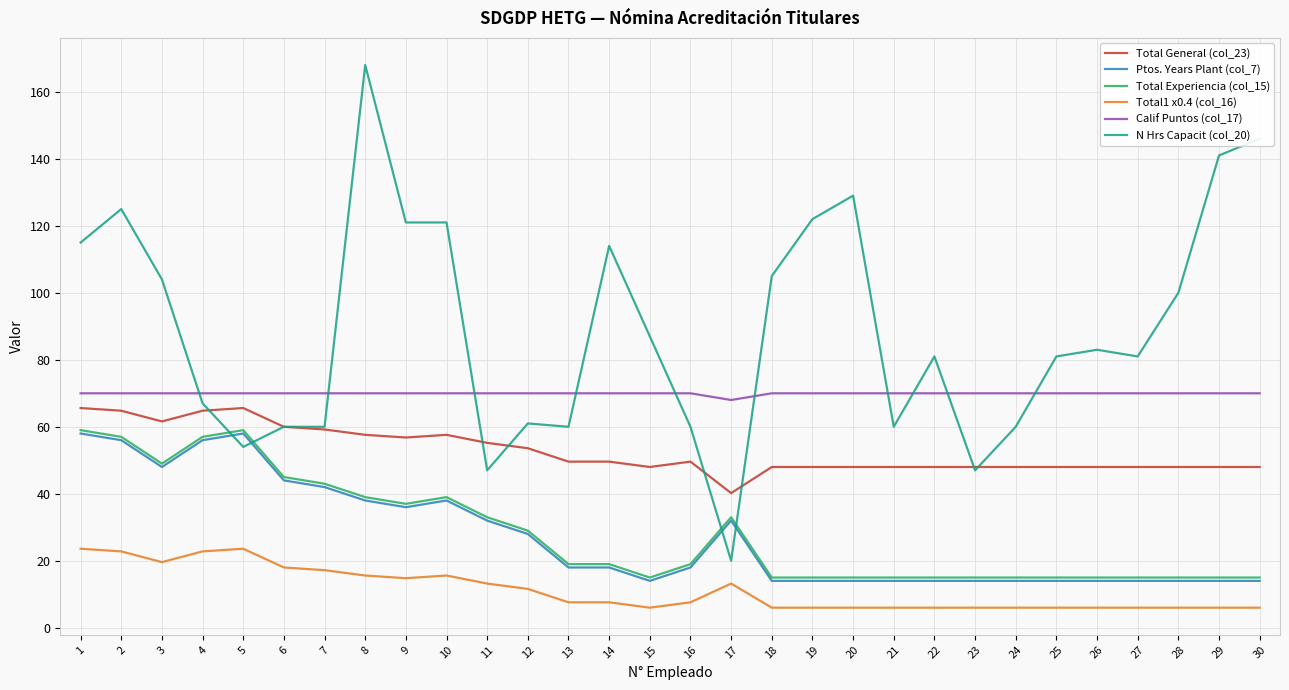

How many lines are shown in the chart?

6